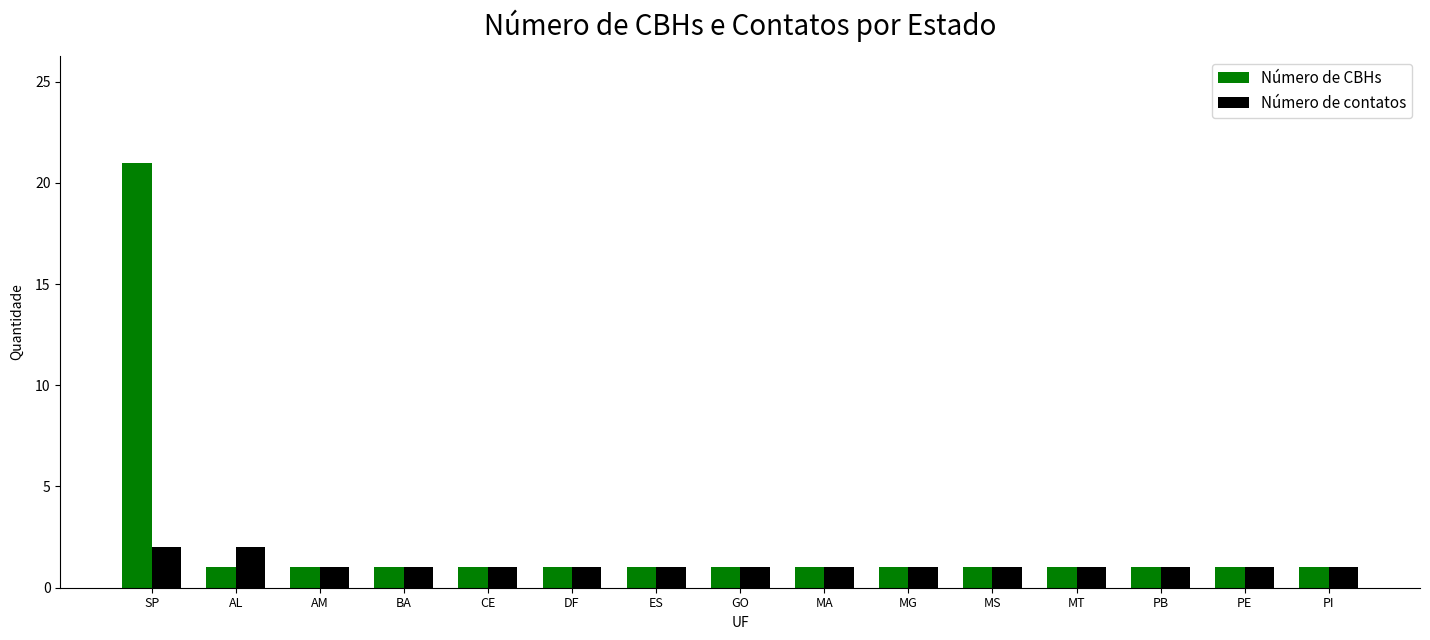

Is the value of Número de CBHs at PB greater than the value of Número de contatos at SP?

No